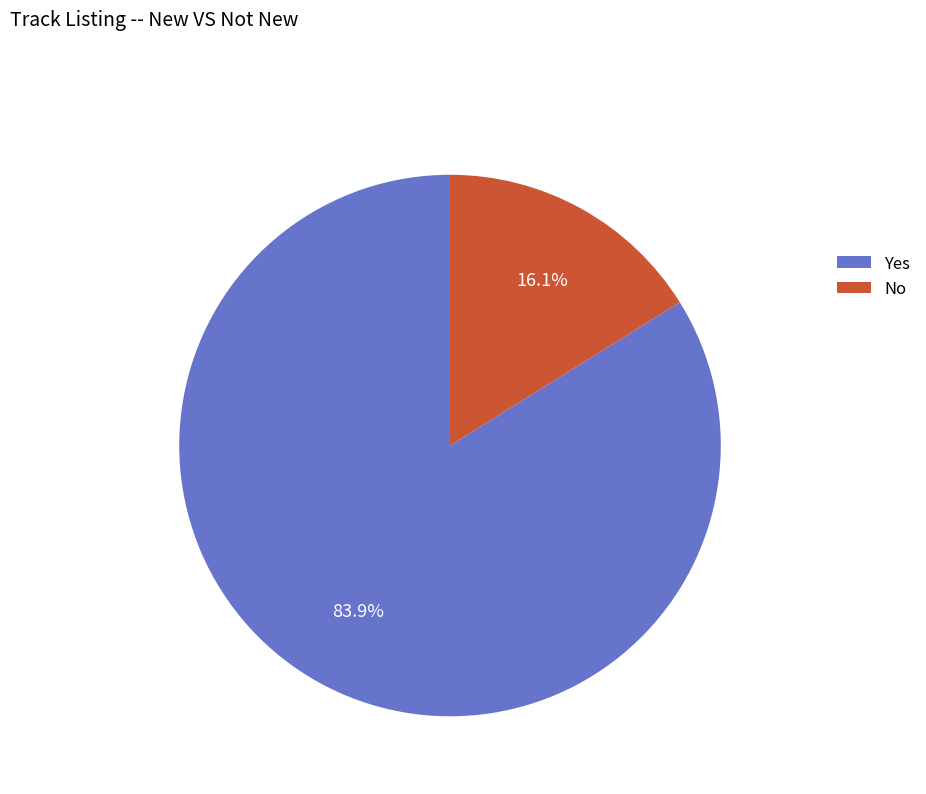

What percentage is NOT represented by No?

83.9%